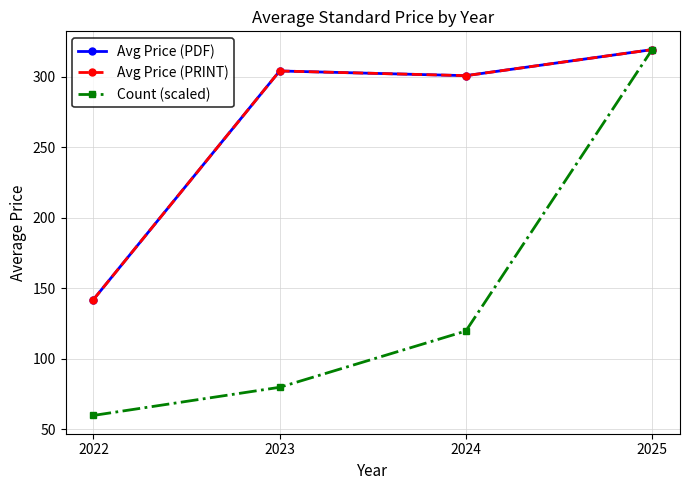

What is the value of the Avg Price (PRINT) point at the 3rd from the left?

300.7